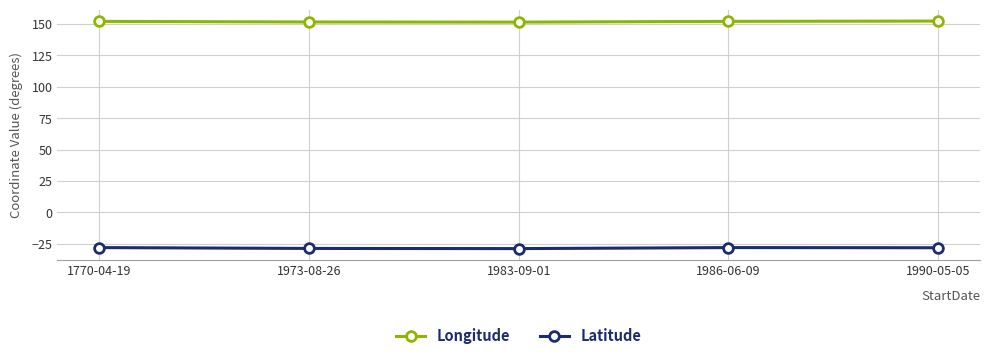

What is the spread (max minus min) of values at 1986-06-09?

180.3